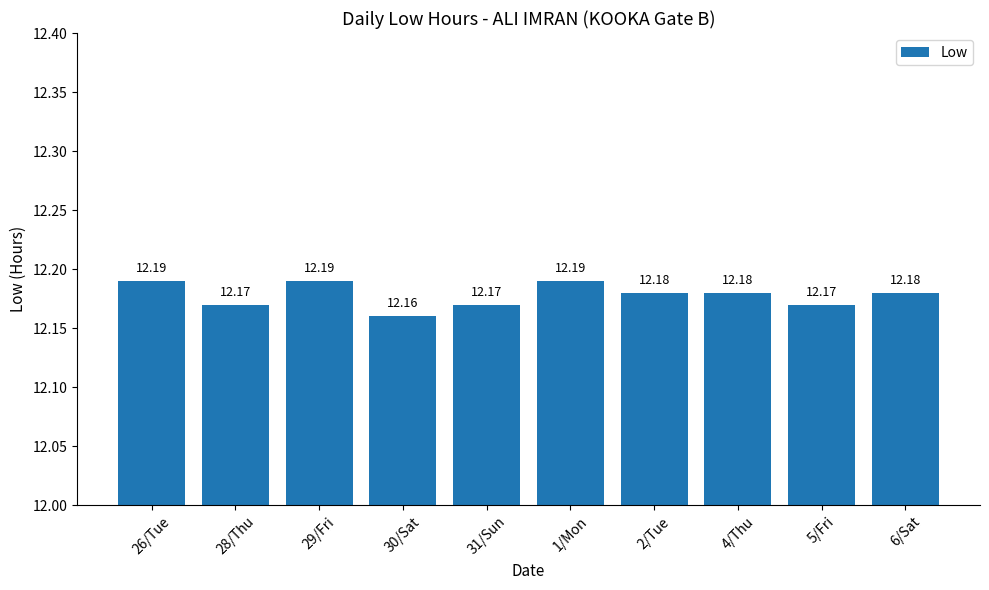

Reading left to right, list all the values displayed in this chart.

12.2	12.2	12.2	12.2	12.2	12.2	12.2	12.2	12.2	12.2